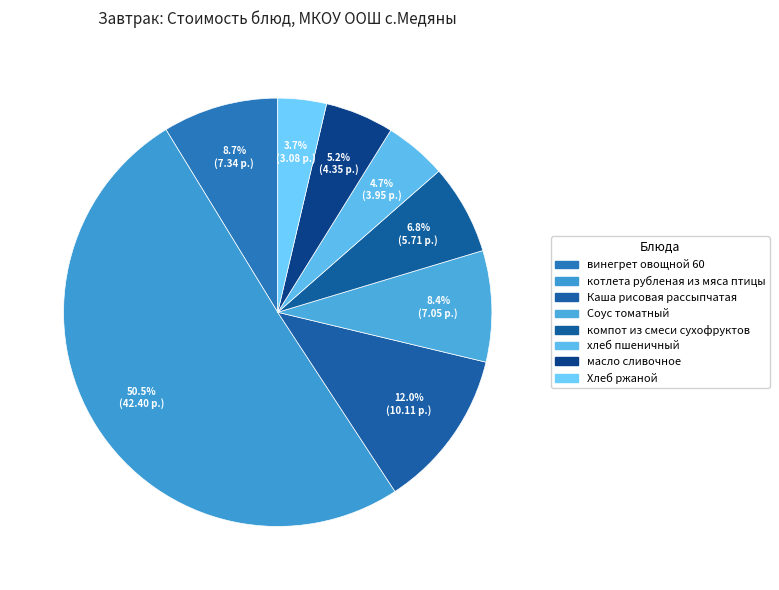

To the nearest percent, what percentage of the pie is винегрет овощной 60?

9%